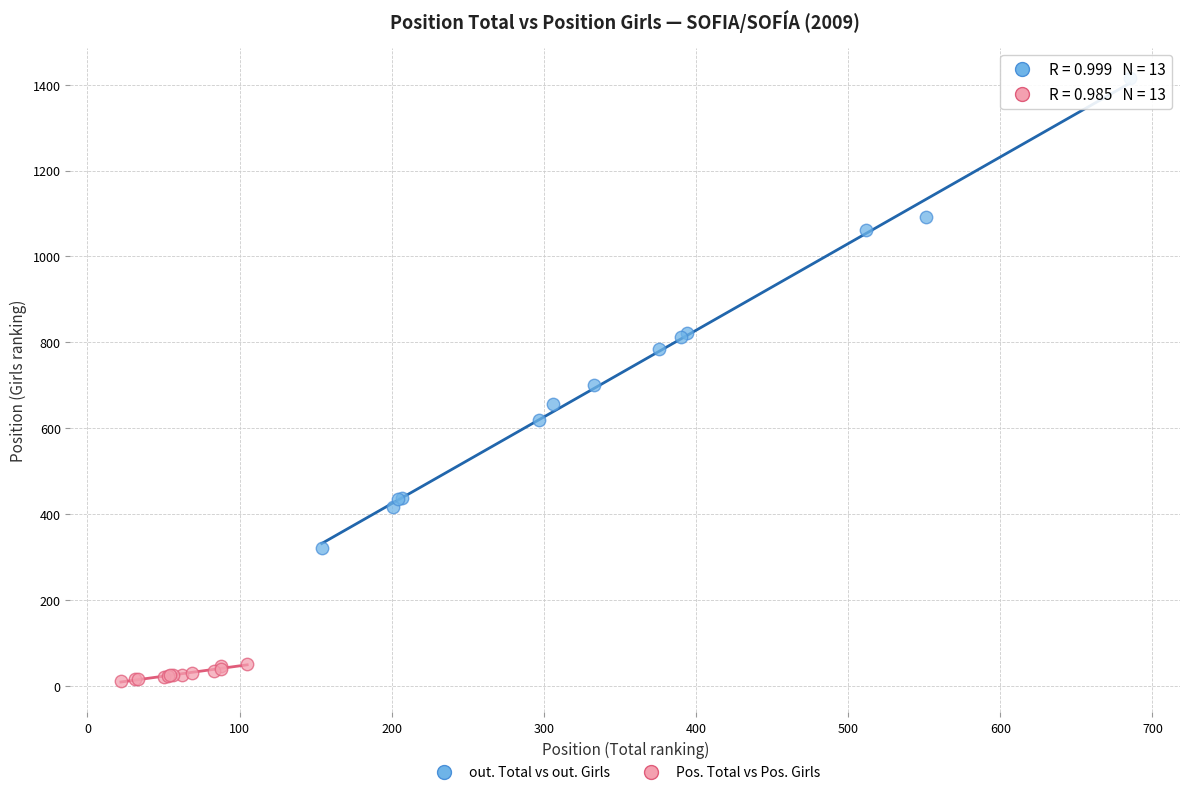

Which series contains the lowest Y value?

Pos. Total vs Pos. Girls